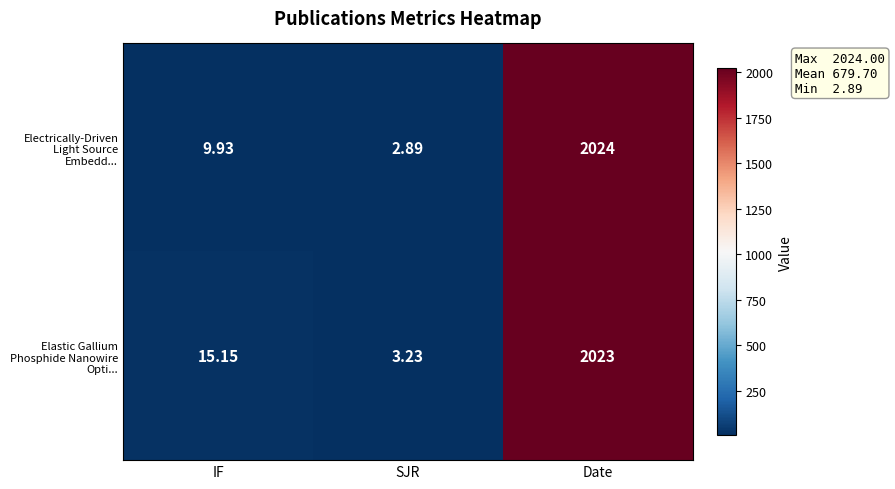

Which series has the largest total across all categories?

Elastic Gallium Phosphide Nanowire Opti...